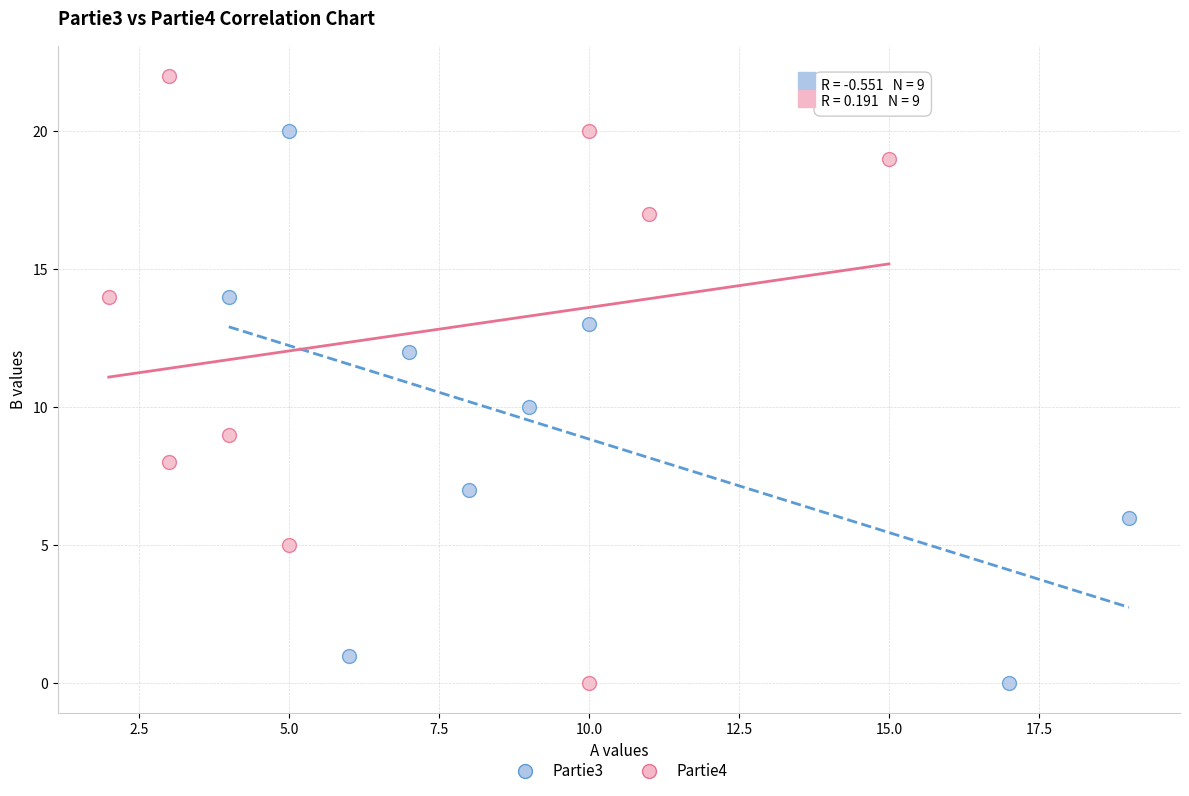

Which series has the largest Y range (max minus min)?

Partie4